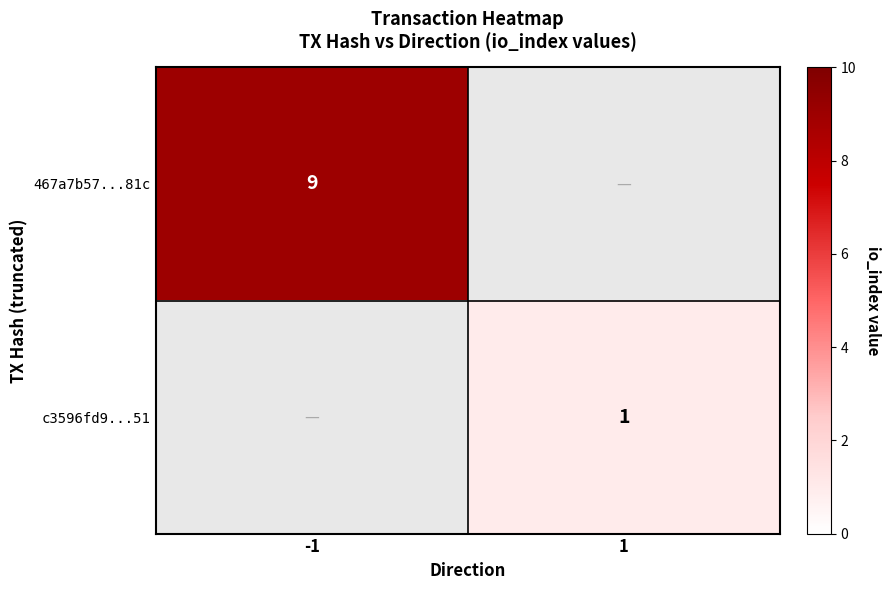

Is it true that c3596fd9...51 equals 1 at 1?

True